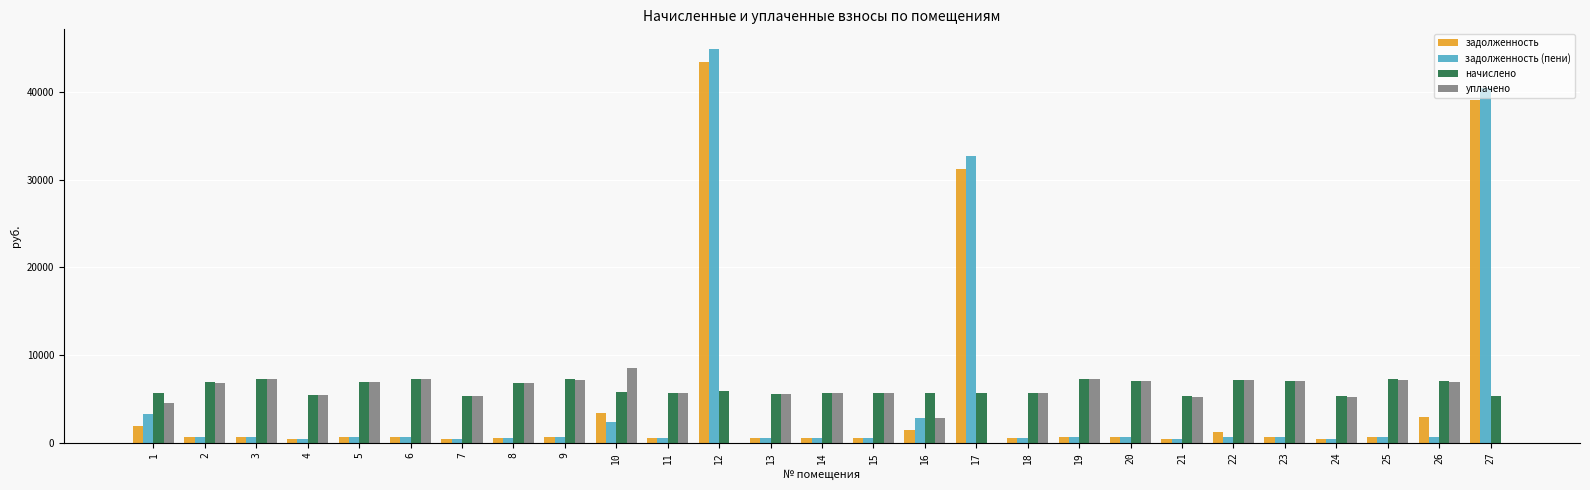

The value of начислено at 21 is 5272.7. True or false?

True